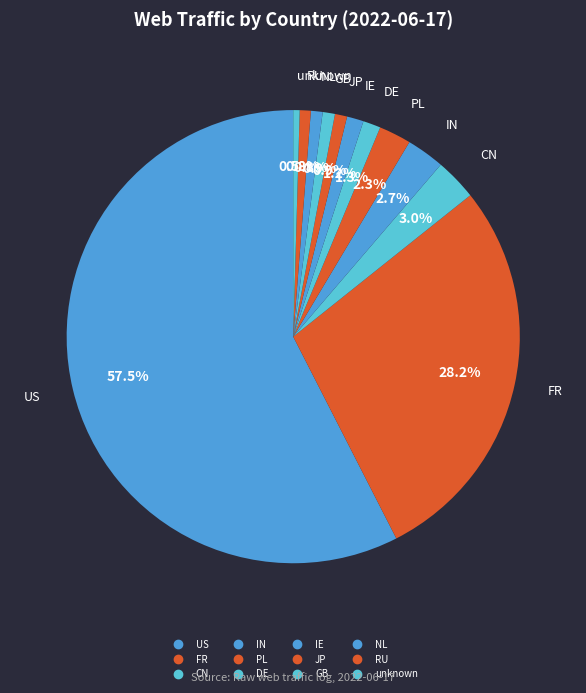

Which slice is the smallest?

unknown